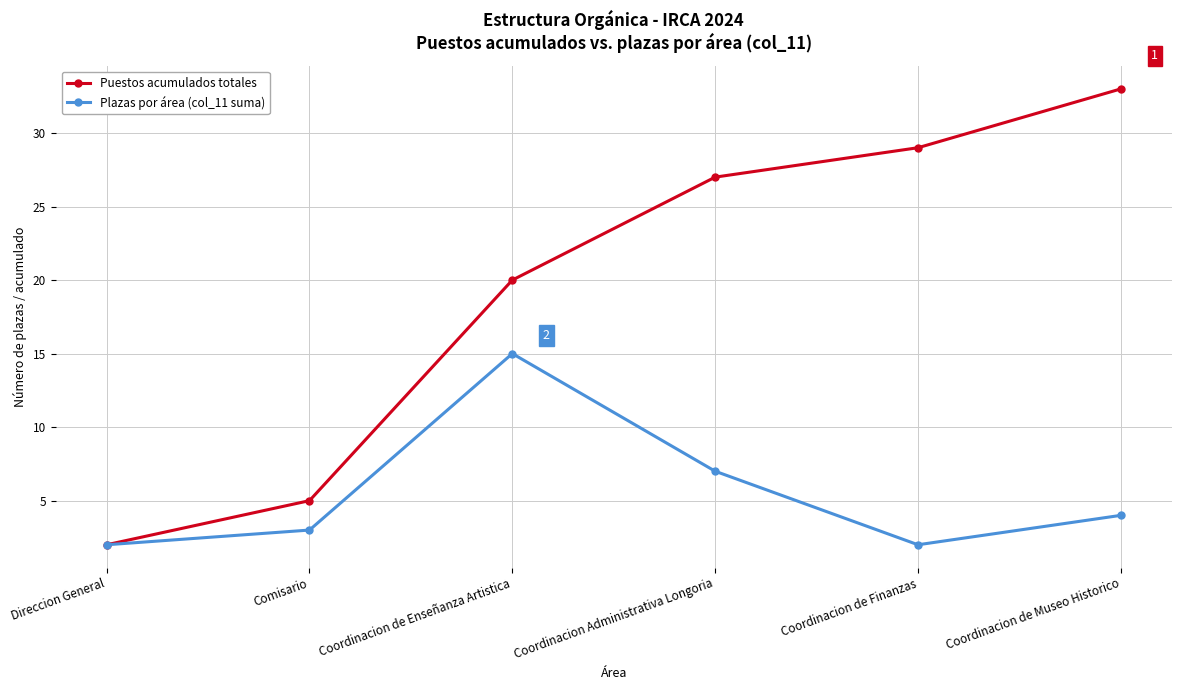

Between Direccion General and Coordinacion Administrativa Longoria, which series saw the biggest shift?

Puestos acumulados totales